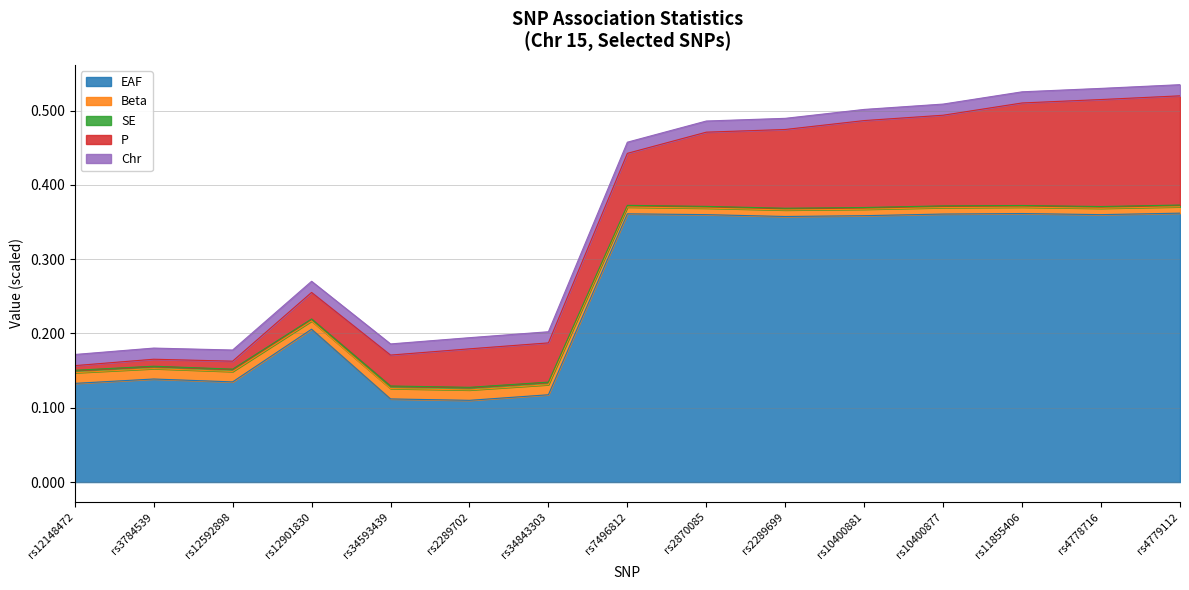

True or false: EAF has a value of 0.5 at rs11855406.

False